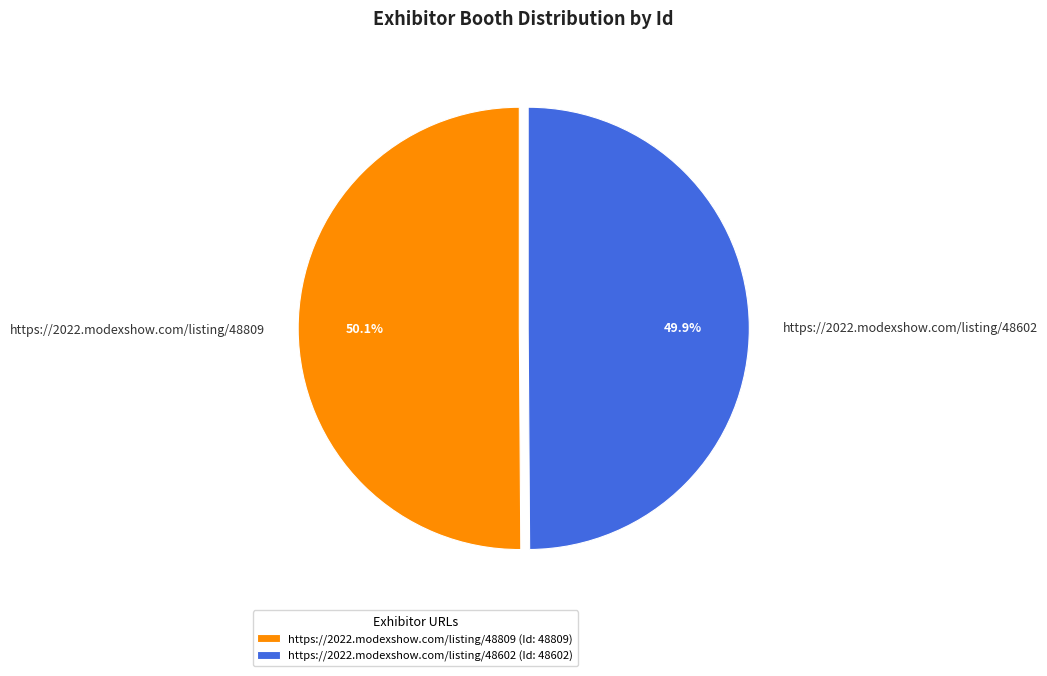

What percentage is NOT represented by https://2022.modexshow.com/listing/48809?

49.9%